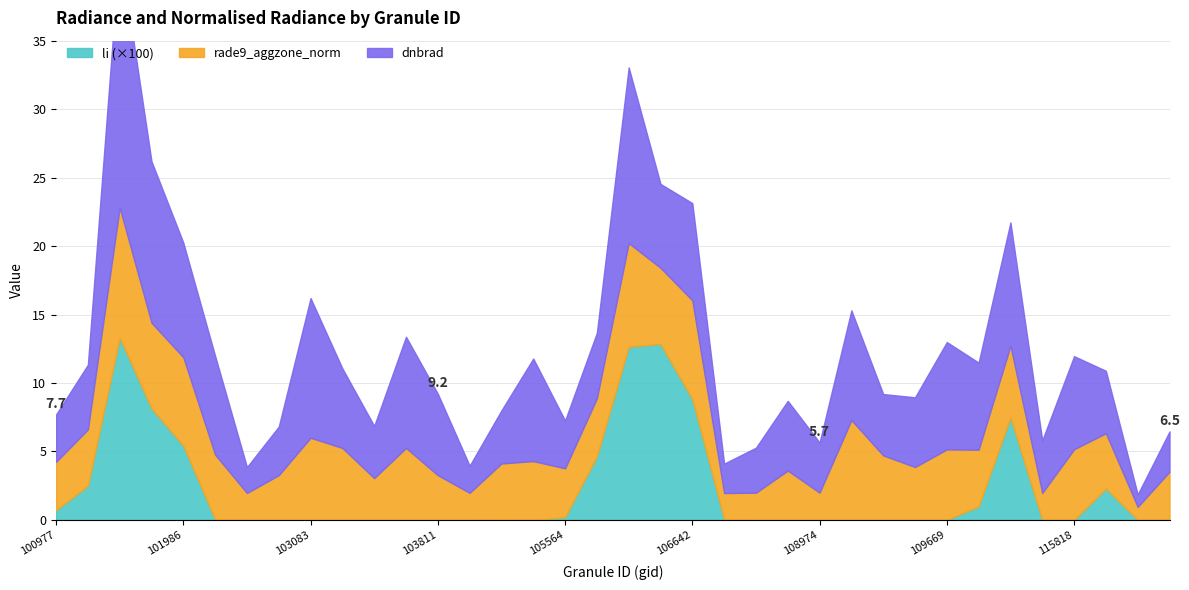

What is the spread (max minus min) of values at 108090?

3.3